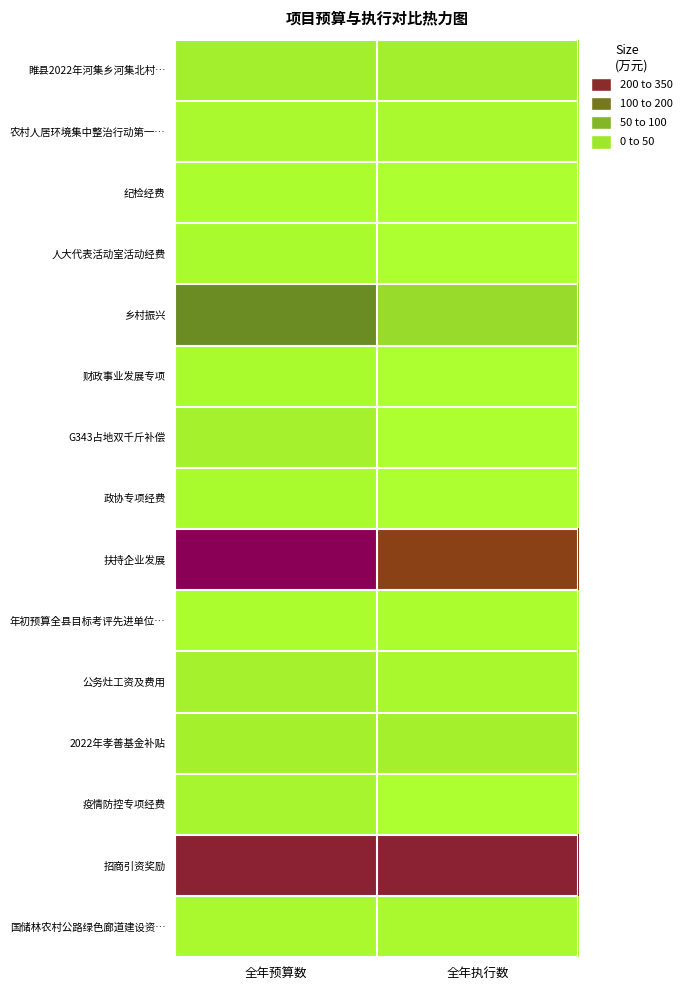

At 全年执行数, list the series in order from smallest to largest.

纪检经费, 人大代表活动室活动经费, 财政事业发展专项, G343占地双千斤补偿, 政协专项经费, 疫情防控专项经费, 年初预算全县目标考评先进单位…, 国储林农村公路绿色廊道建设资…, 农村人居环境集中整治行动第一…, 公务灶工资及费用, 2022年孝善基金补贴, 睢县2022年河集乡河集北村…, 乡村振兴, 扶持企业发展, 招商引资奖励